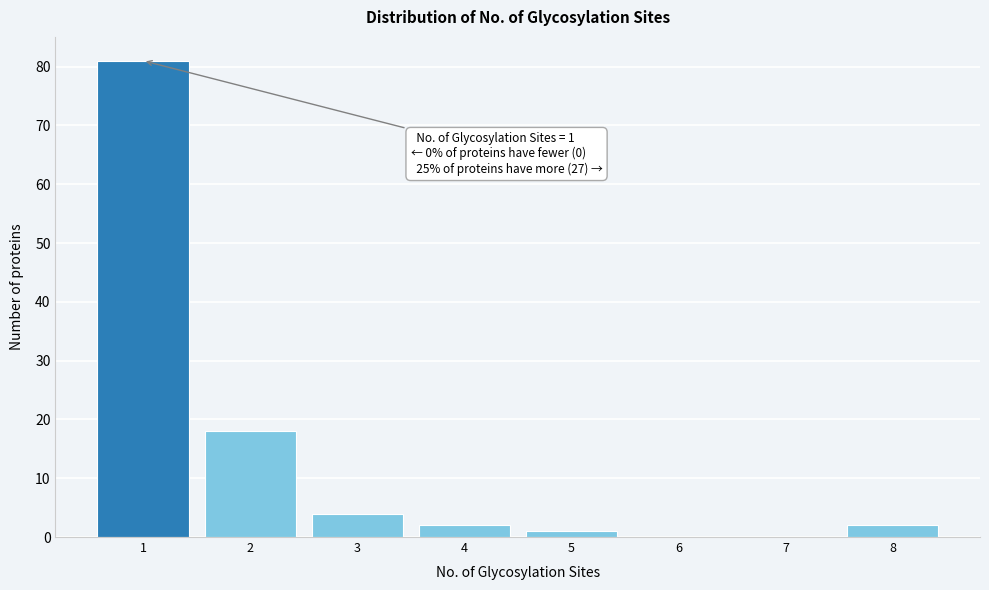

Reading left to right, list all the values displayed in this chart.

1=81	2=18	3=4	4=2	5=1	6=0	7=0	8=2